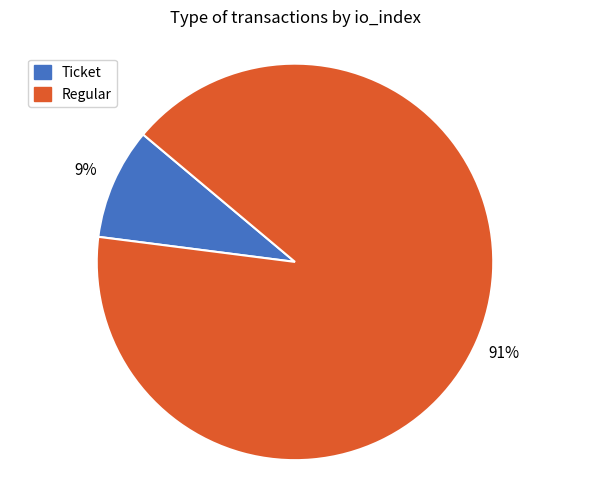

What is the largest slice in the pie chart?

Regular